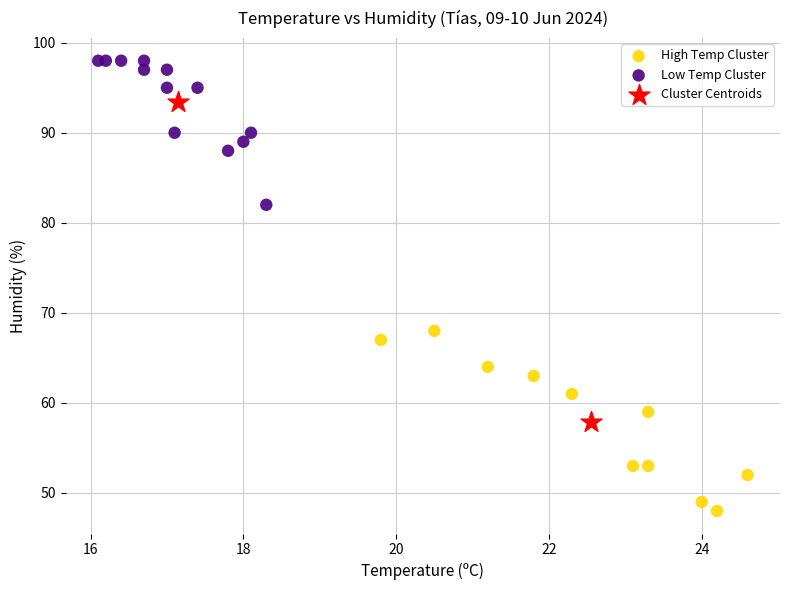

Which series contains the lowest Y value?

High Temp Cluster